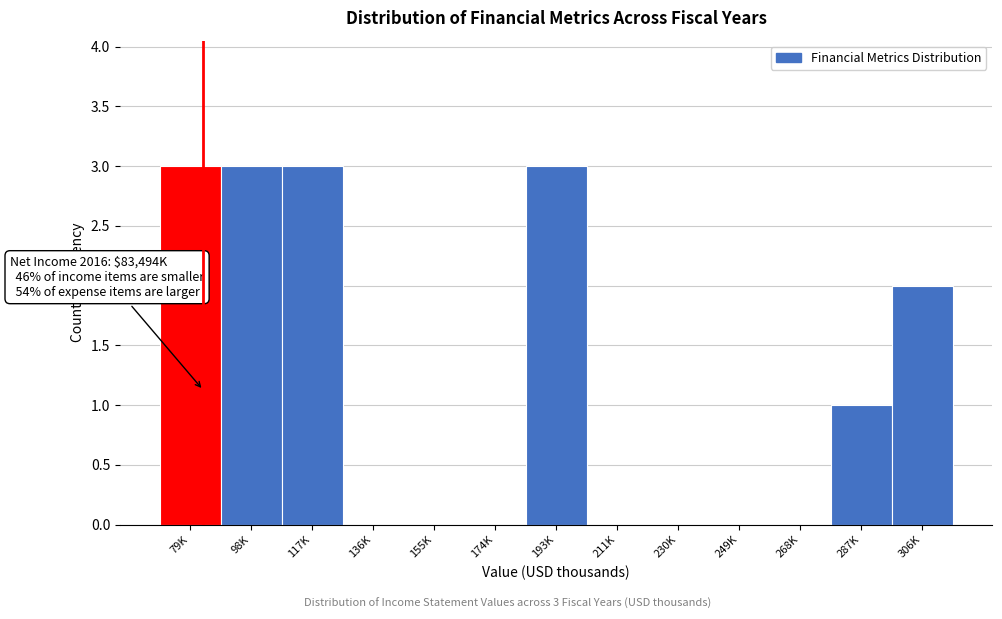

Reading left to right, extract all data points from this chart.

79K=3	98K=3	117K=3	136K=0	155K=0	174K=0	193K=3	211K=0	230K=0	249K=0	268K=0	287K=1	306K=2